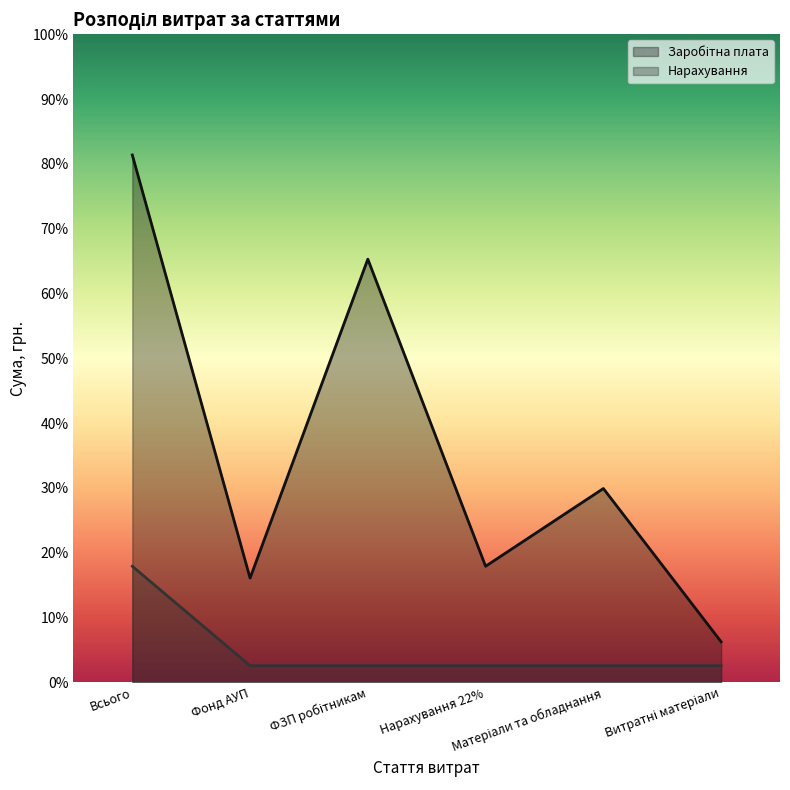

Reading left to right, list all the values displayed in this chart.

Заробітна плата: Всього=813705.0	Фонд АУП=160750.0	ФЗП робітникам=652955.0	Нарахування 22%=179015.0	Матеріали та обладнання=298988.0	Витратні матеріали=62481.4
Нарахування: Всього=179015.0	Фонд АУП=25574.0	ФЗП робітникам=25574.0	Нарахування 22%=25574.0	Матеріали та обладнання=25574.0	Витратні матеріали=25571.0